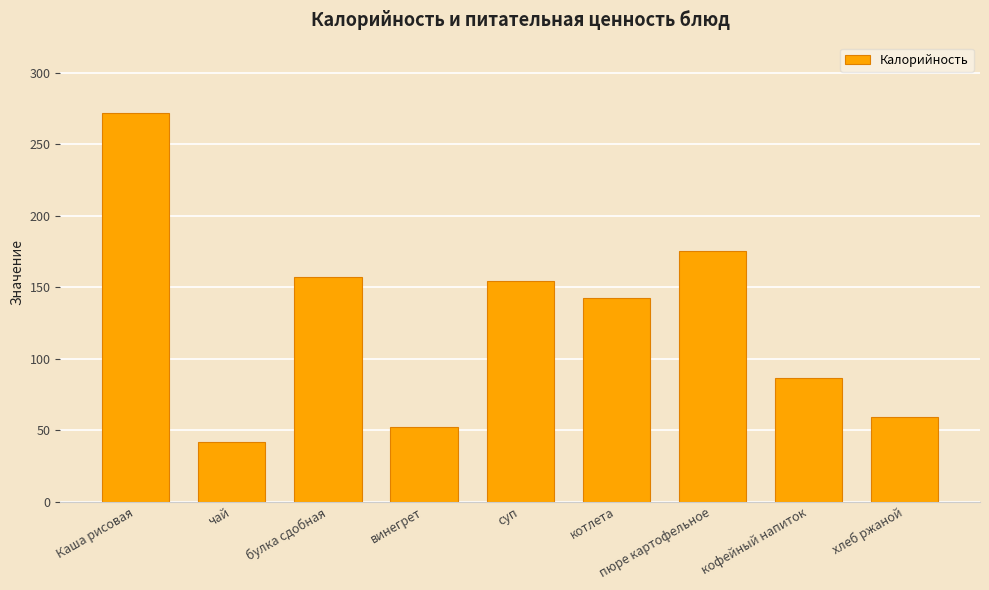

What position from the right is чай?

8